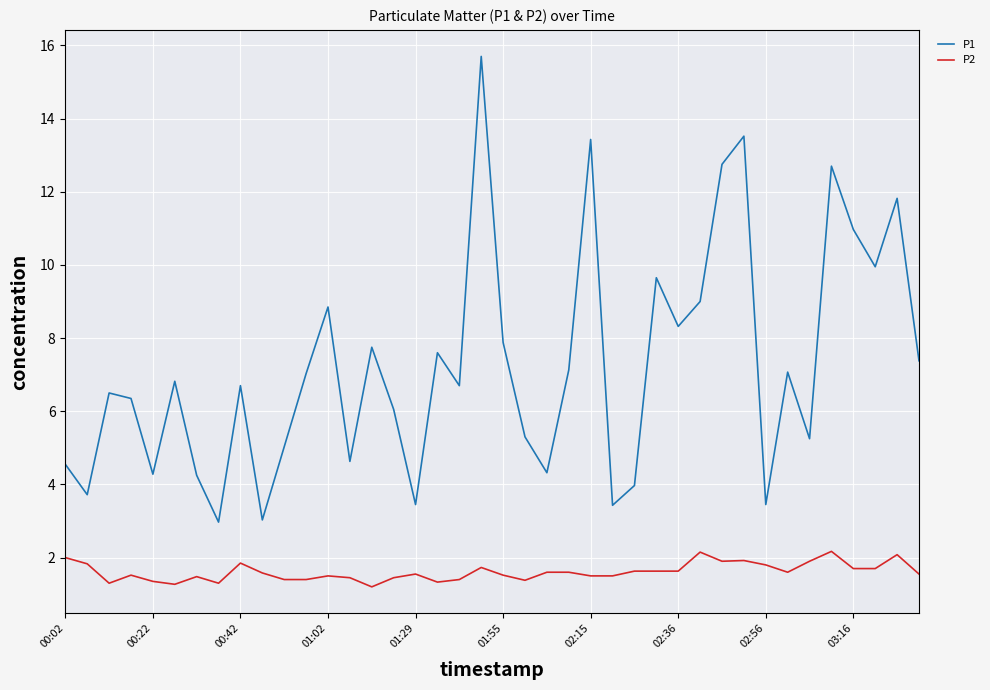

What is the average value of the P2 series?

1.6